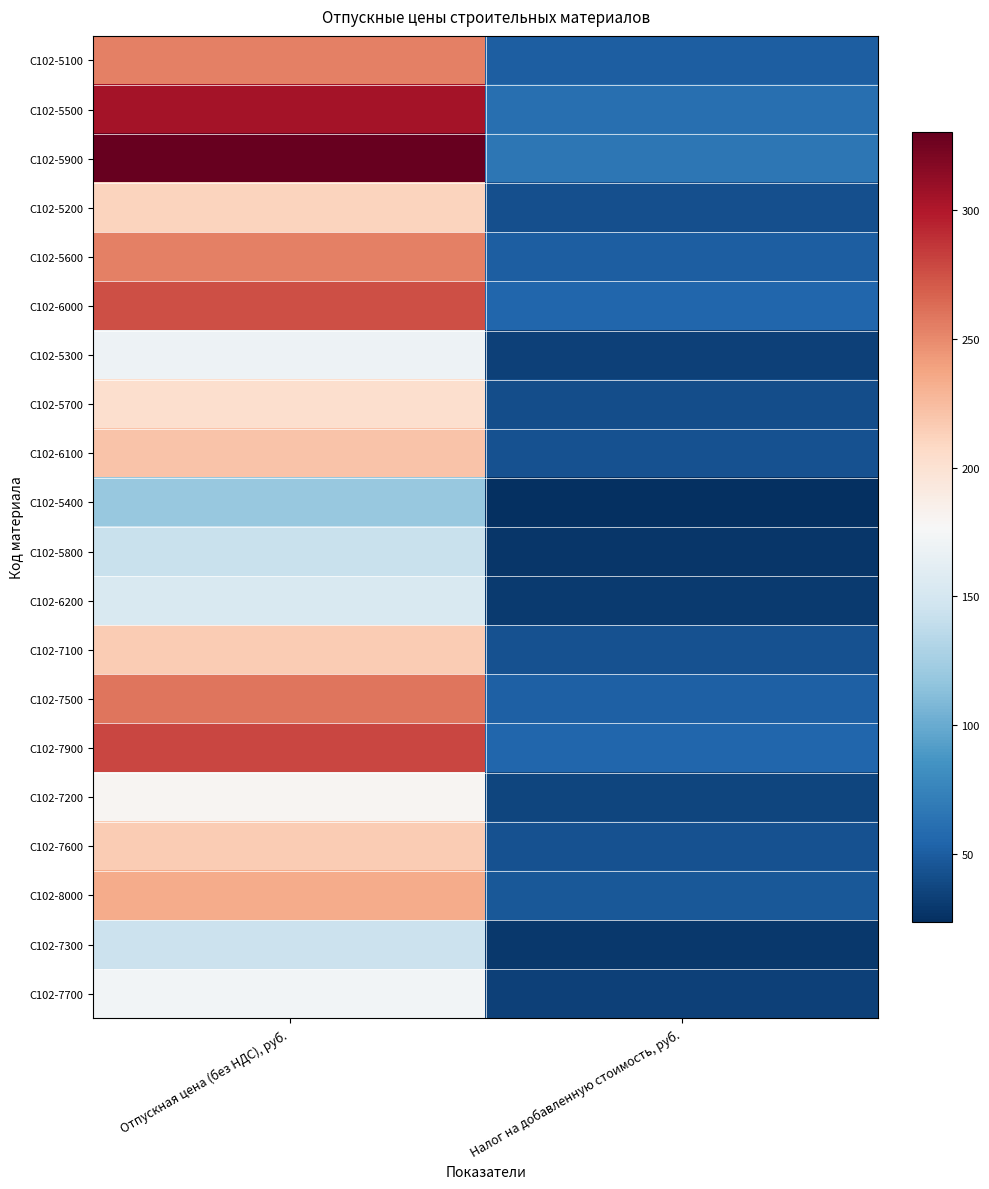

Rank the series by their maximum value, from lowest to highest.

С102-5400, С102-5800, С102-7300, С102-6200, С102-5300, С102-7700, С102-7200, С102-5700, С102-5200, С102-7100, С102-7600, С102-6100, С102-8000, С102-5100, С102-5600, С102-7500, С102-6000, С102-7900, С102-5500, С102-5900